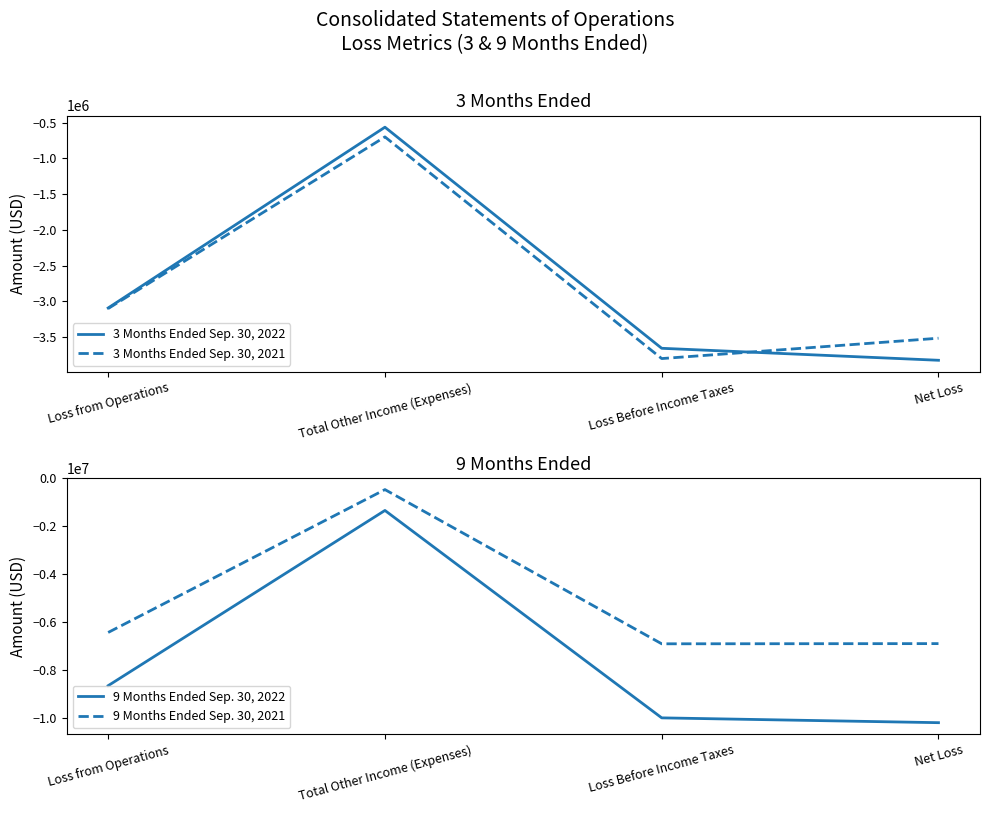

The 3 Months Ended Sep. 30, 2022 series shows -3656065 at Loss Before Income Taxes. True or false?

True